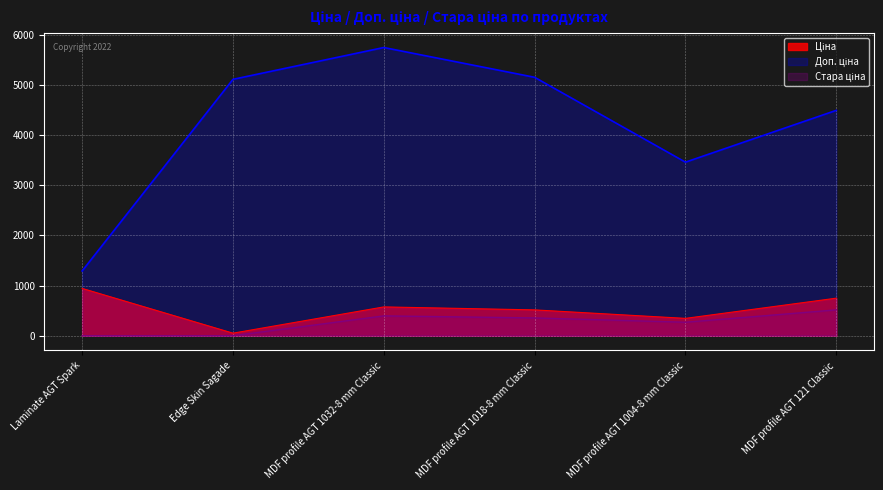

At MDF profile AGT 1004-8 mm Classic, list the series in order from smallest to largest.

Стара ціна, Ціна, Доп. ціна